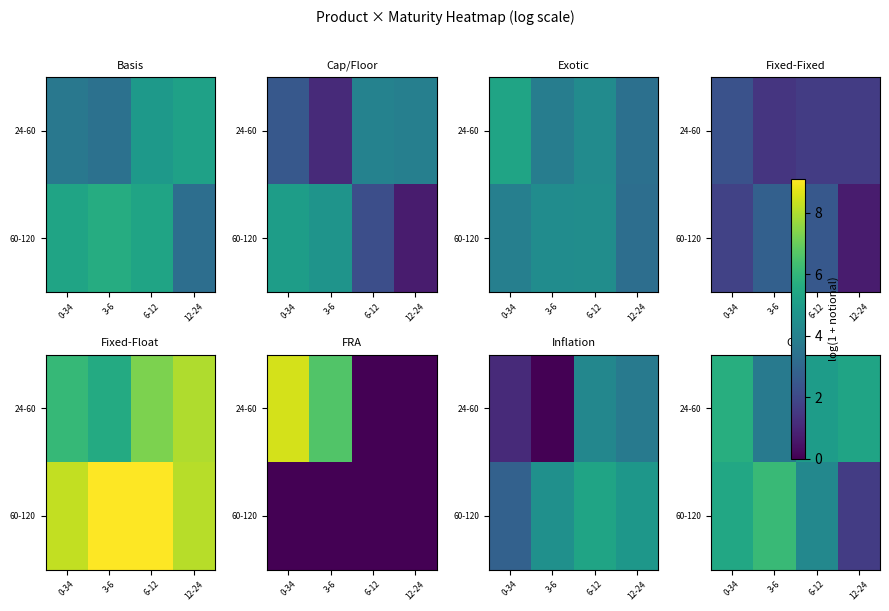

Which category has the highest value in the 24-60 series?

0-34